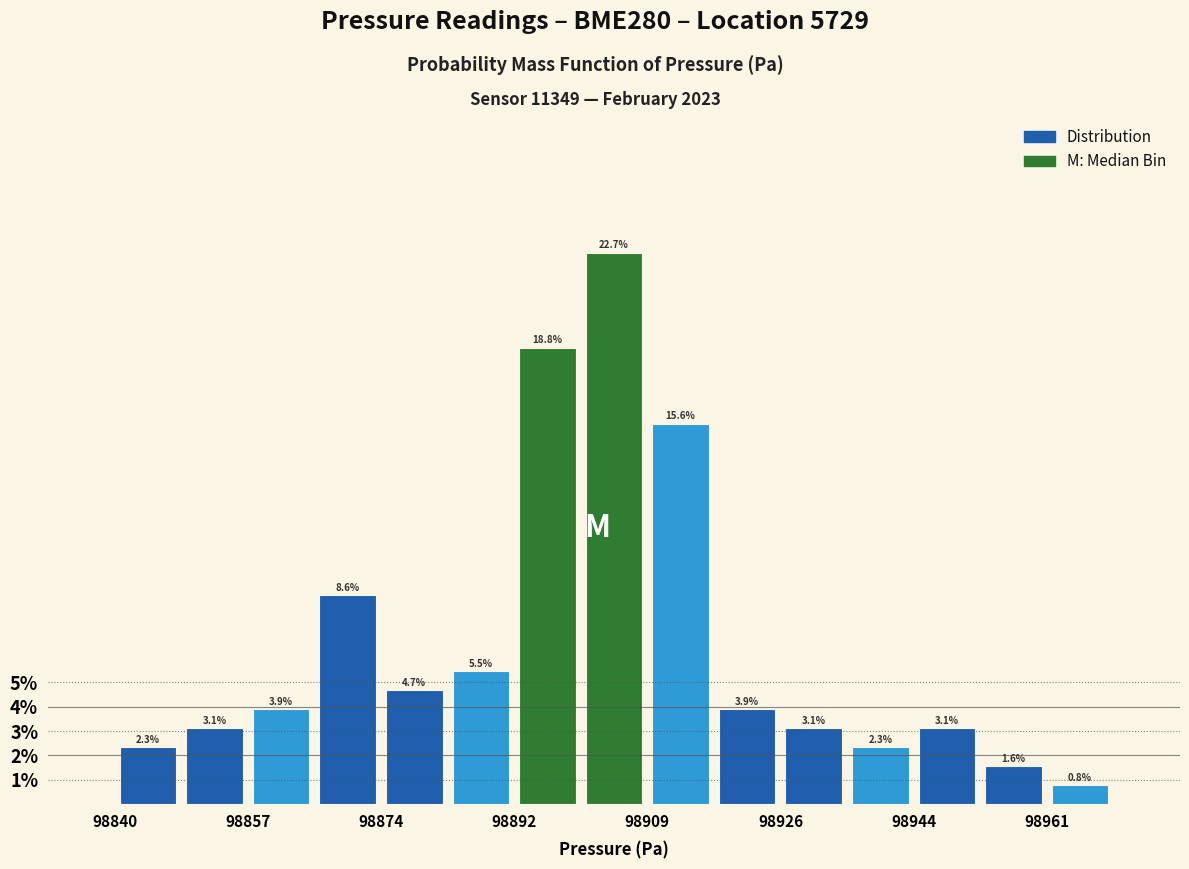

How tall is the bar that spans 98952 to 98962 on the x-axis? The bar edges are not printed on the chart, so give them approximately, as read against the axis.

1.6